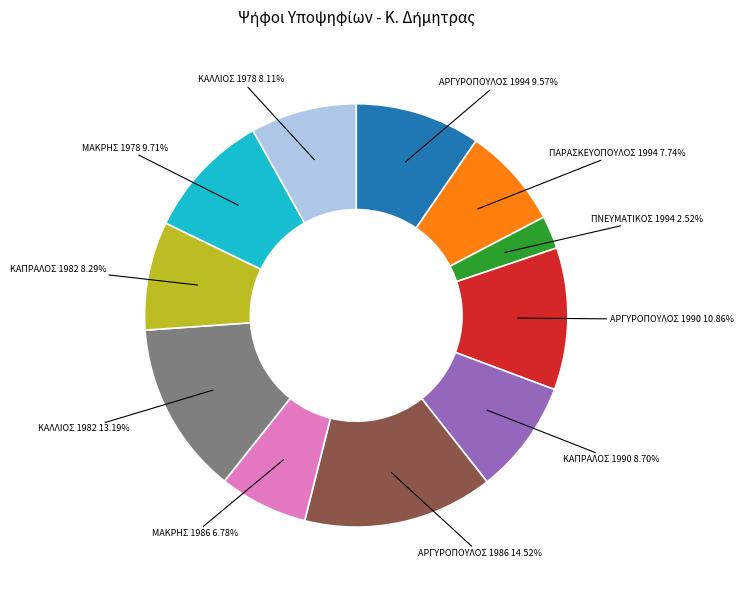

Does any single category account for the majority?

No